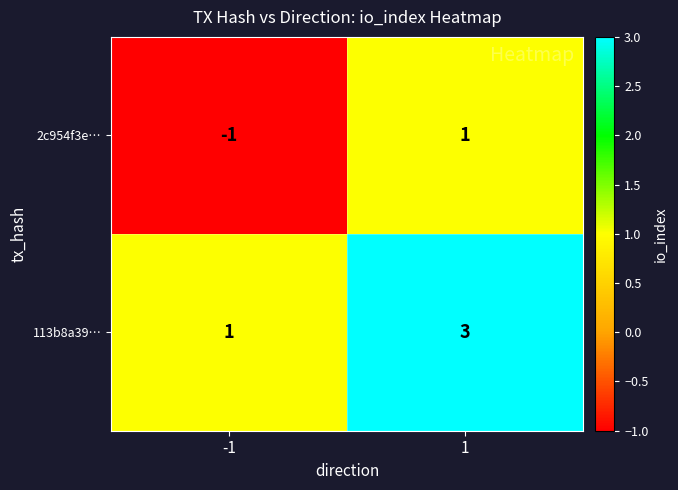

True or false: 2c954f3e… has a value of 1 at 1.

True